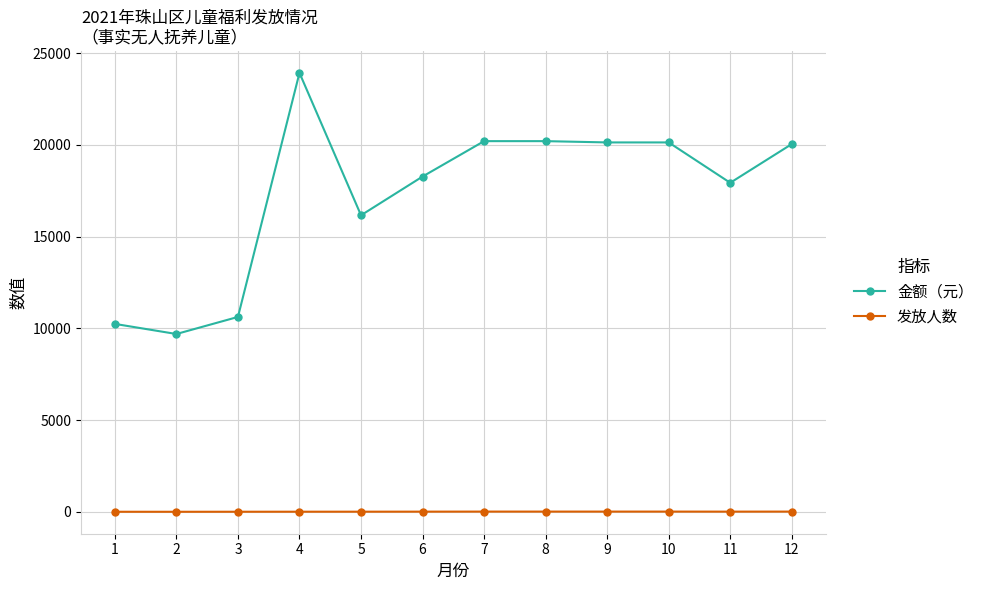

What is the maximum value shown in the chart?

23930